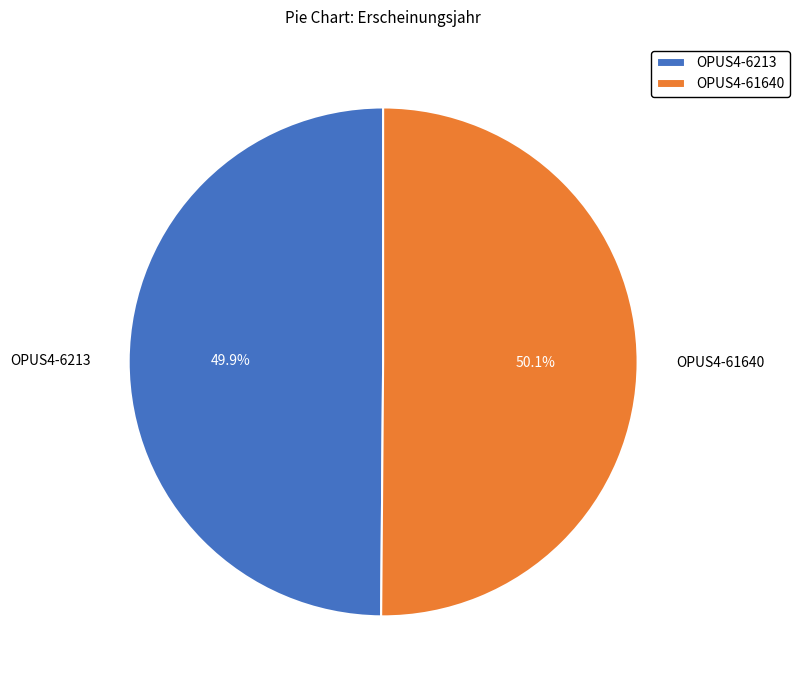

How many slices are in this pie chart?

2